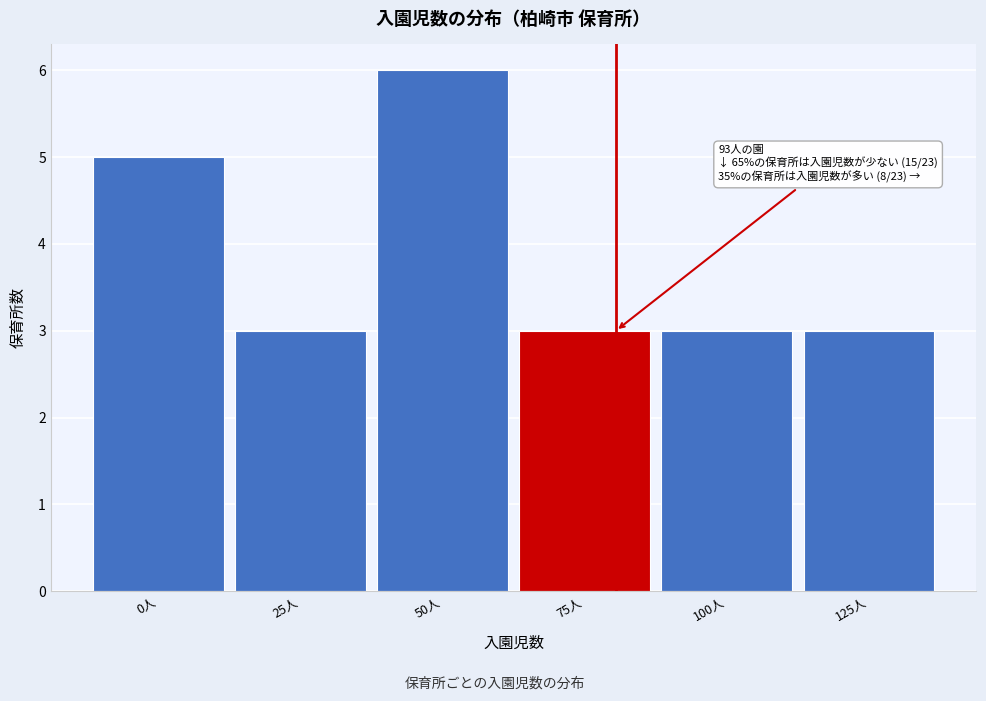

Reading left to right, extract all data points from this chart.

0人=5	25人=3	50人=6	75人=3	100人=3	125人=3